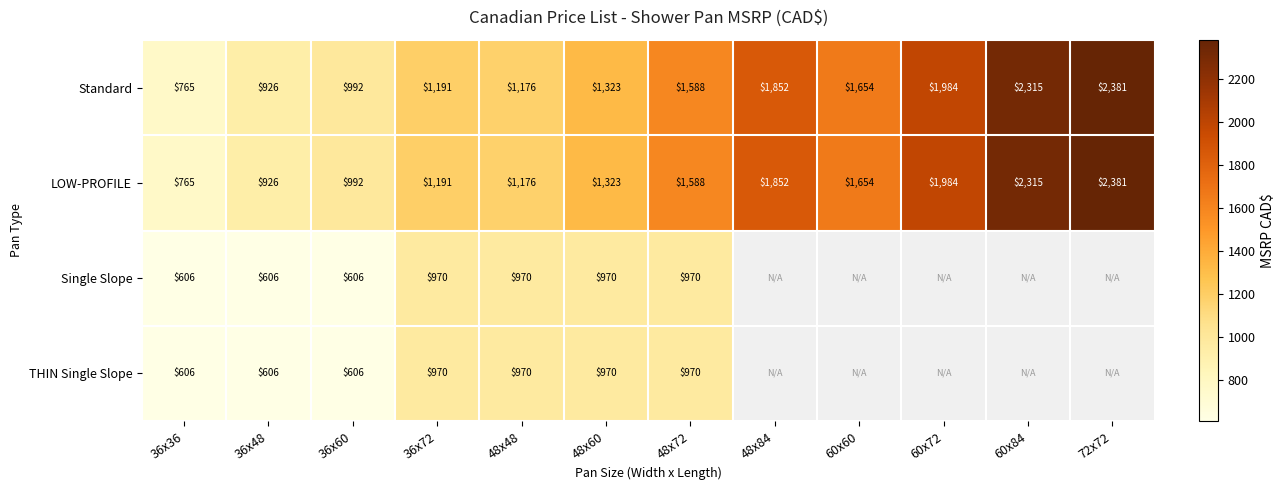

At which label is LOW-PROFILE closest to 1573?

48x72